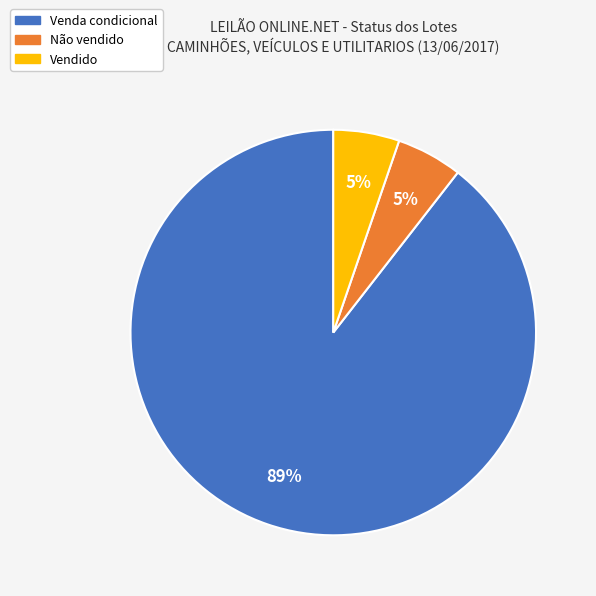

Is it true that Não vendido is 5% of the pie?

True